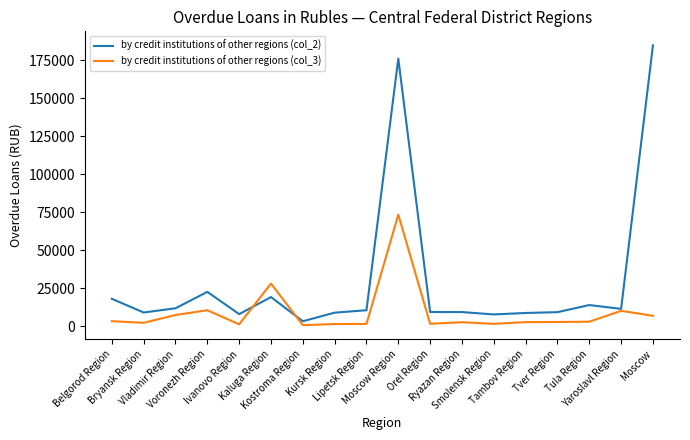

Which series has the widest spread of values?

by credit institutions of other regions (col_2)